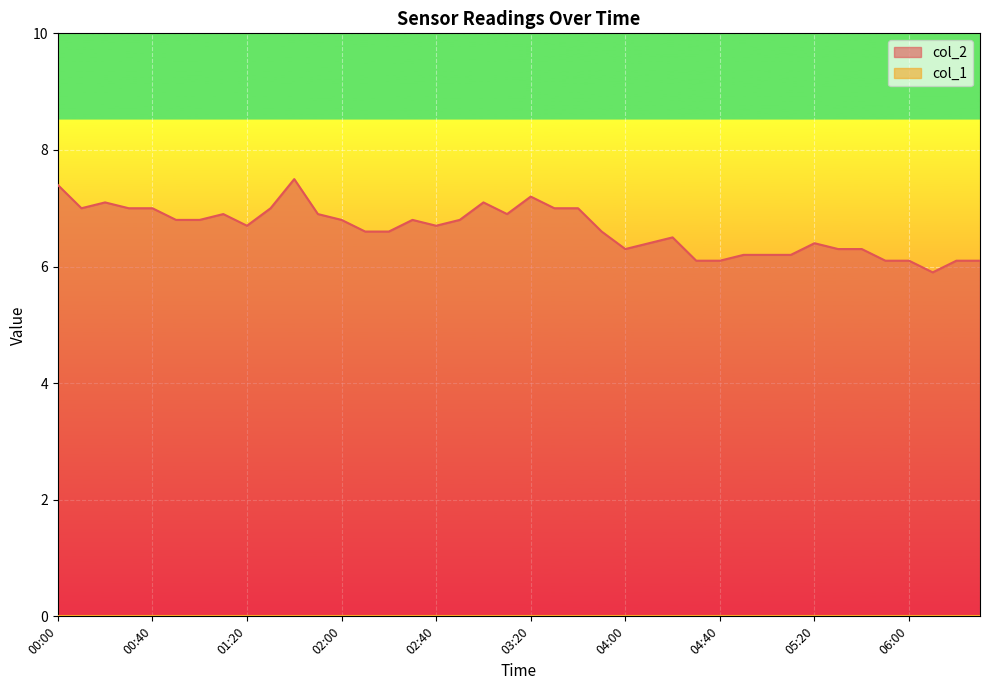

What position from the left is 00:30?

4